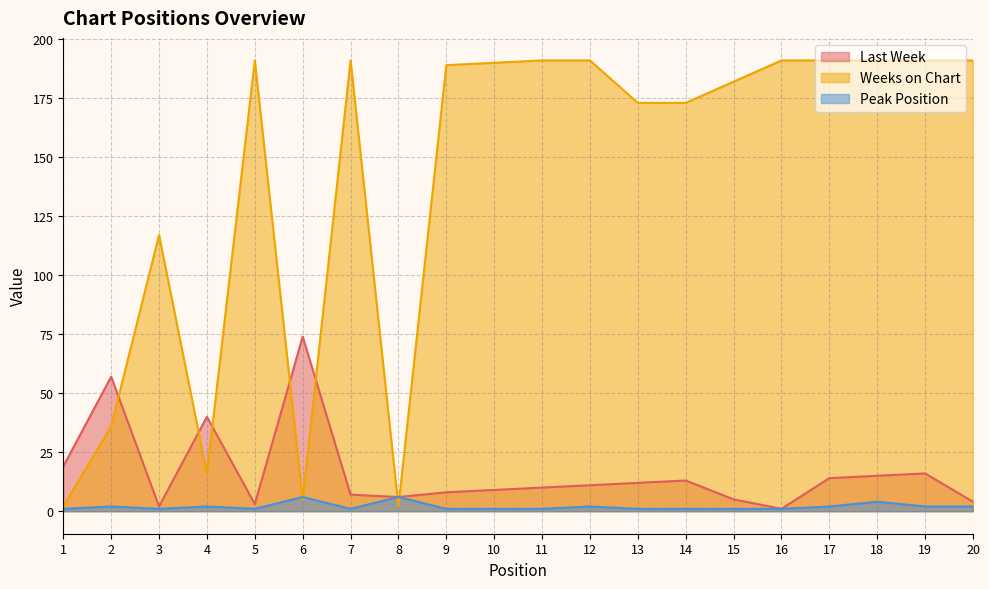

Reading right to left, what are all the values shown in this chart?

Last Week: 20=4	19=16	18=15	17=14	16=1	15=5	14=13	13=12	12=11	11=10	10=9	9=8	8=6	7=7	6=74	5=3	4=40	3=2	2=57	1=19
Weeks on Chart: 20=191	19=191	18=191	17=191	16=191	15=182	14=173	13=173	12=191	11=191	10=190	9=189	8=2	7=191	6=5	5=191	4=16	3=117	2=36	1=2
Peak Position: 20=2	19=2	18=4	17=2	16=1	15=1	14=1	13=1	12=2	11=1	10=1	9=1	8=6	7=1	6=6	5=1	4=2	3=1	2=2	1=1